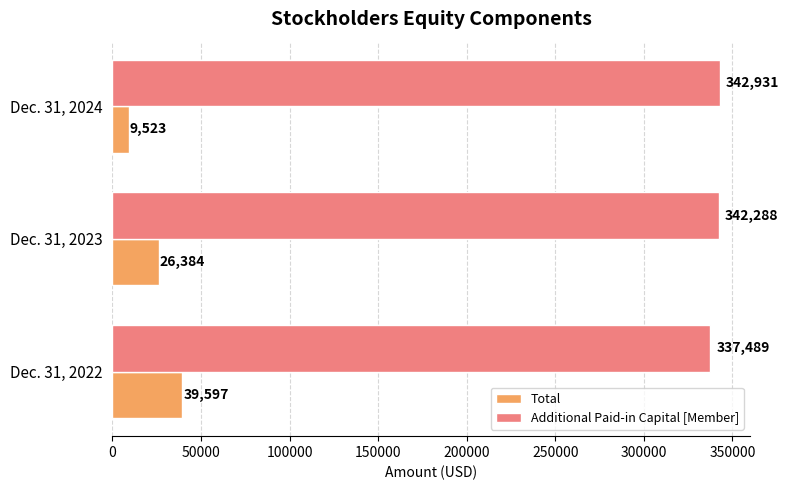

Which category has the highest value in the Additional Paid-in Capital [Member] series?

Dec. 31, 2024